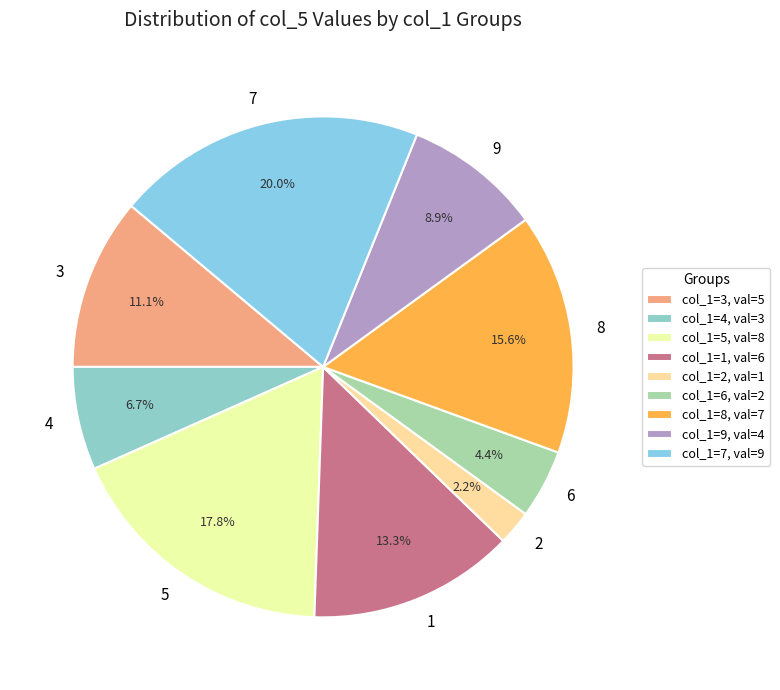

Does any single category account for the majority?

No